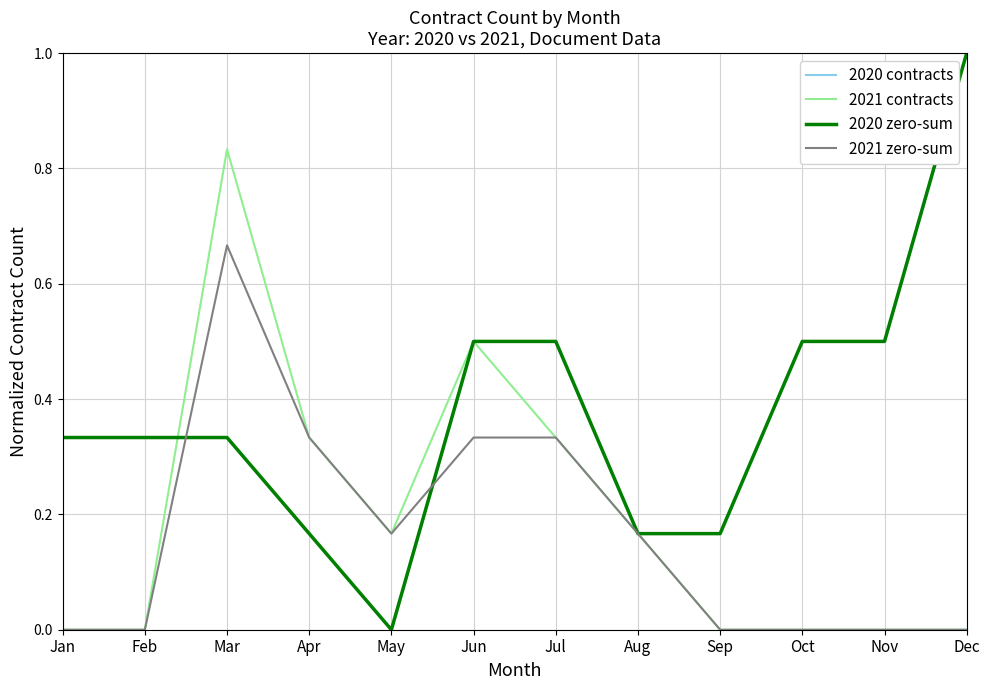

The value of 2020 contracts at Jan is 0.3. True or false?

True